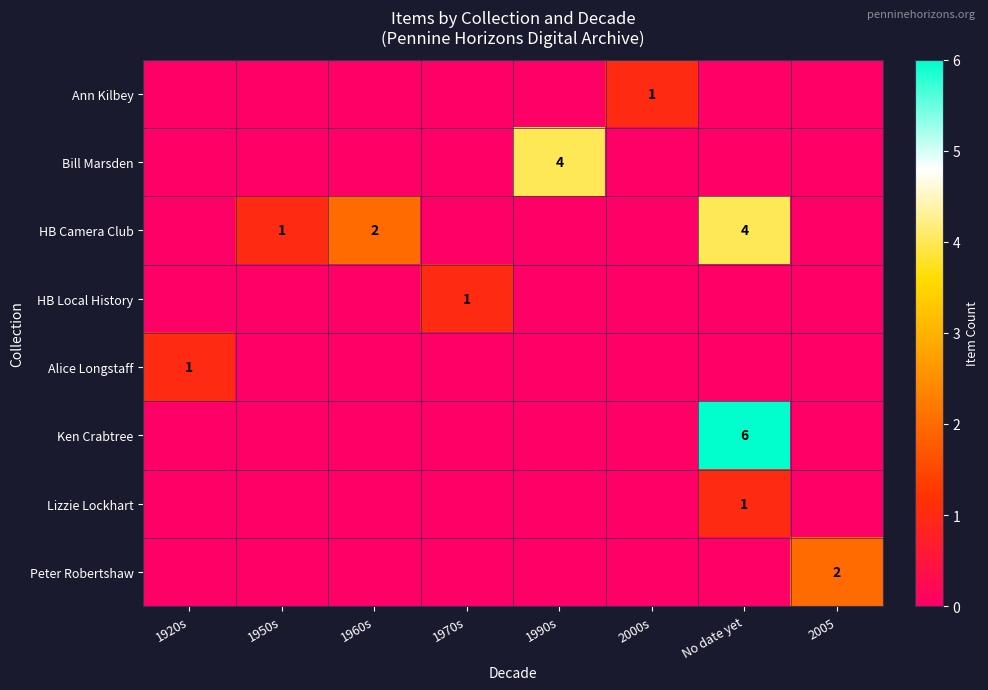

At which category is the sum across all series the highest?

No date yet